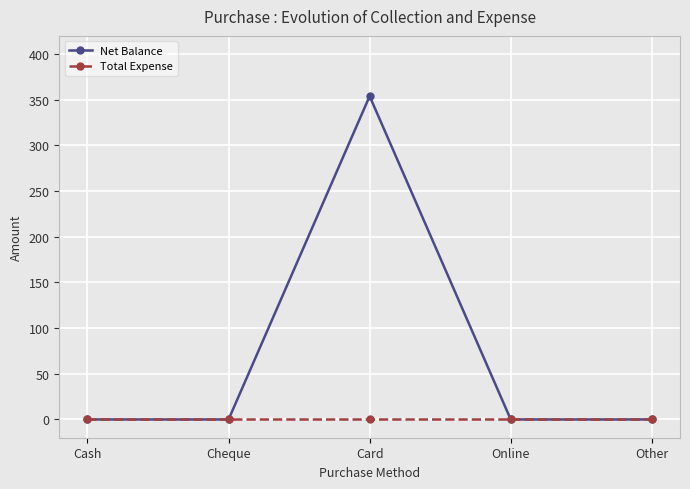

How many lines are shown in the chart?

2